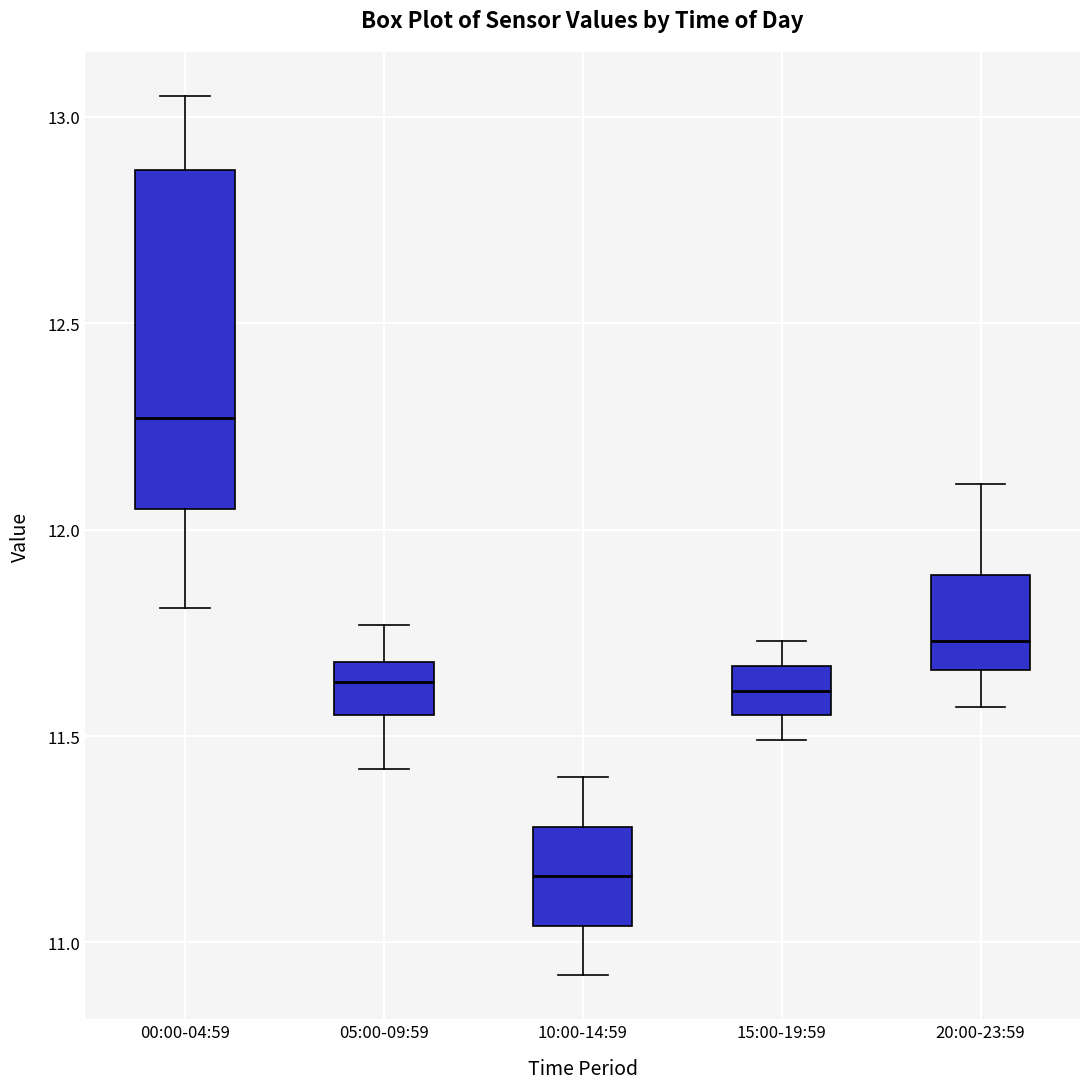

Reading left to right, transcribe this box plot: for each box, give where its median line is, the range the box spans, and where its two whiskers end, as read against the y-axis. The values are not printed on the chart, so give them approximately, as read against the axis.

00:00-04:59: median 12.25, box 12.05 to 12.85, whiskers 11.80 to 13.05
05:00-09:59: median 11.65, box 11.55 to 11.70, whiskers 11.40 to 11.75
10:00-14:59: median 11.15, box 11.05 to 11.30, whiskers 10.90 to 11.40
15:00-19:59: median 11.60, box 11.55 to 11.65, whiskers 11.50 to 11.75
20:00-23:59: median 11.75, box 11.65 to 11.90, whiskers 11.55 to 12.10